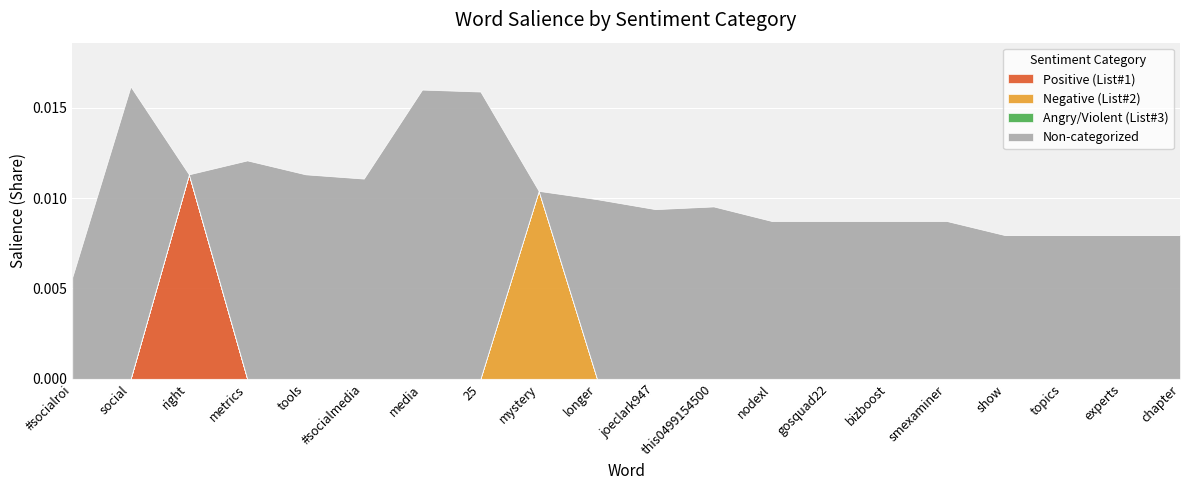

In Non-categorized, how many points are lower than both neighbors (excluding endpoints)?

4